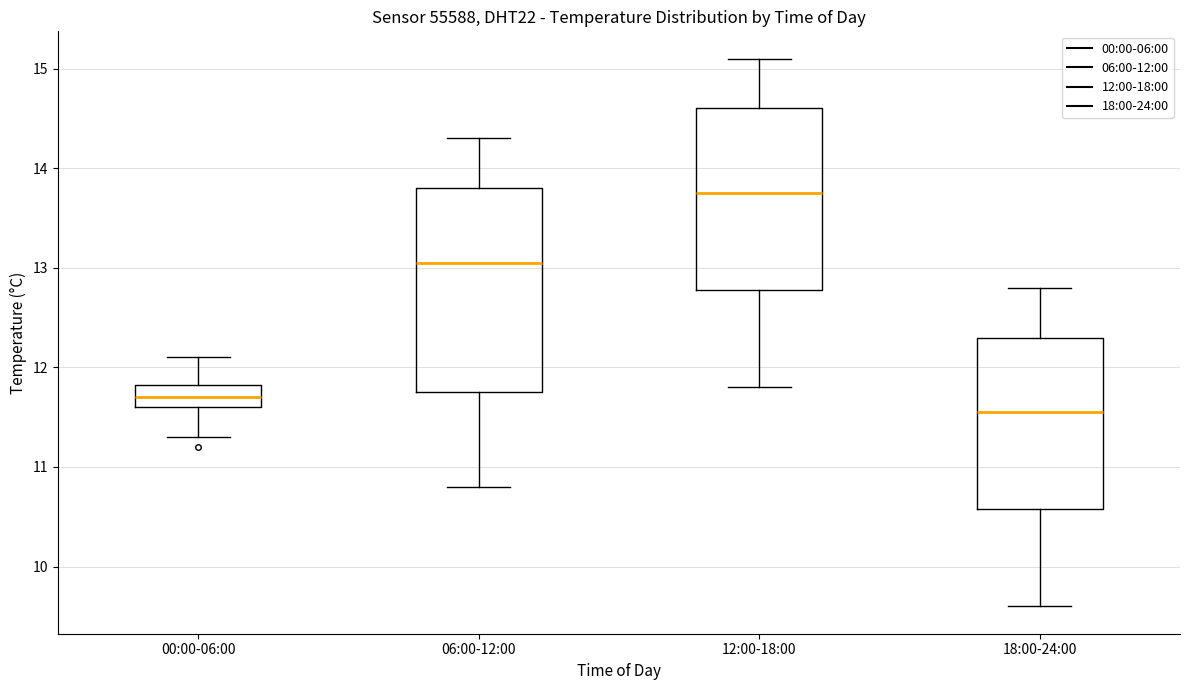

Where is the upper edge of the box for 18:00-24:00 on the y-axis? The values are not printed on the chart, so give them approximately, as read against the axis.

12.3